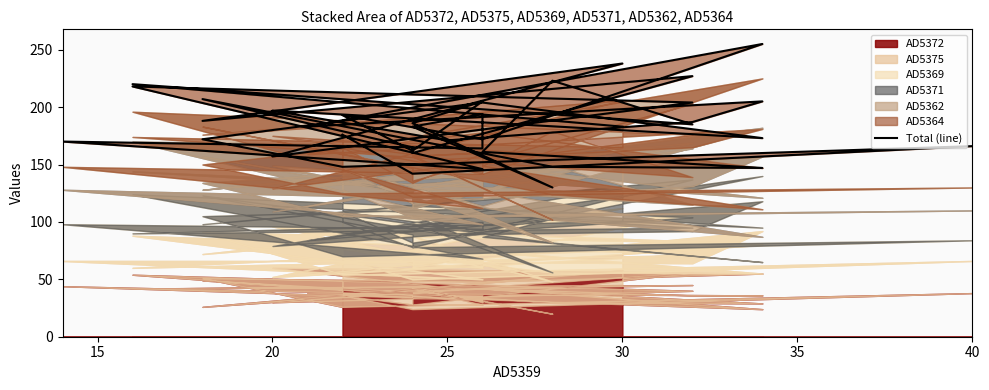

Reading right to left, list all the values displayed in this chart.

183	220	185	223	161	147	148	207	165	160	227	188	238	157	204	218	146	170	164	194	183	130	186	205	162	193	172	255	183	205	187	171	197	173	204	172	148	166	142	176